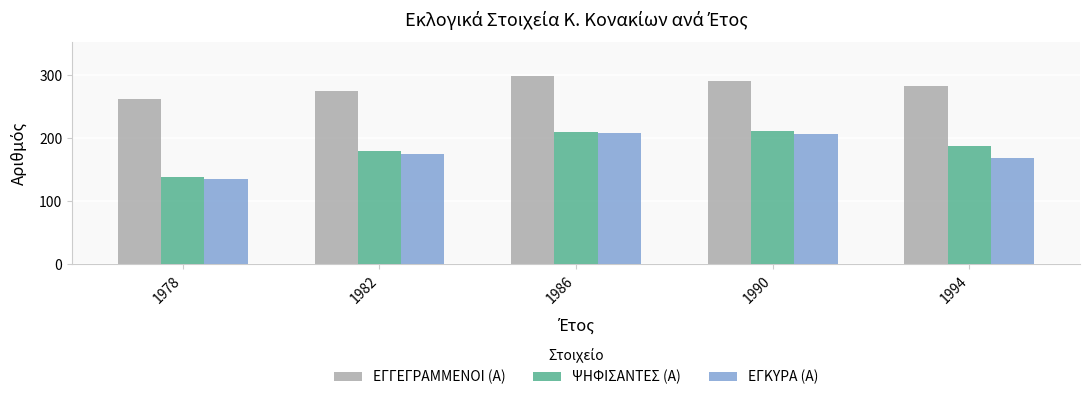

The value of ΕΓΓΕΓΡΑΜΜΕΝΟΙ (Α) at 1982 is 92. True or false?

False